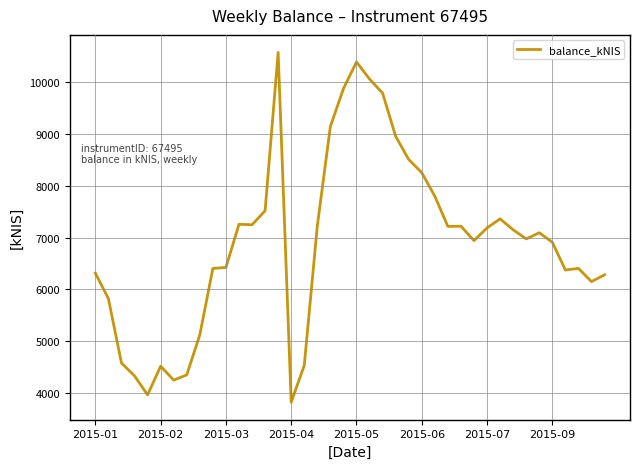

What is the maximum value shown in the chart?

10566.0